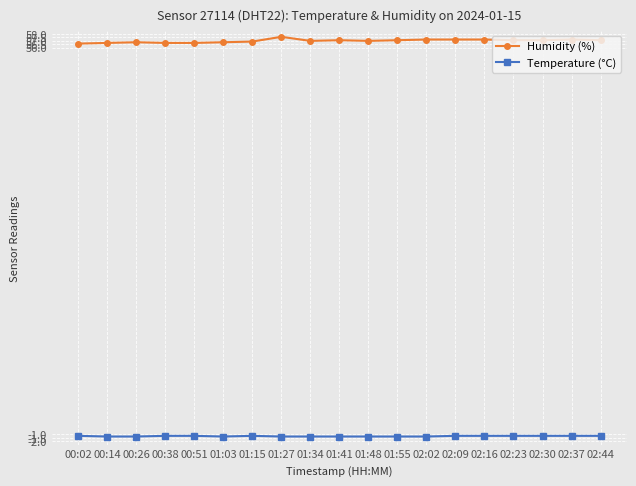

What is the sum of all Humidity (%) values?

1083.1